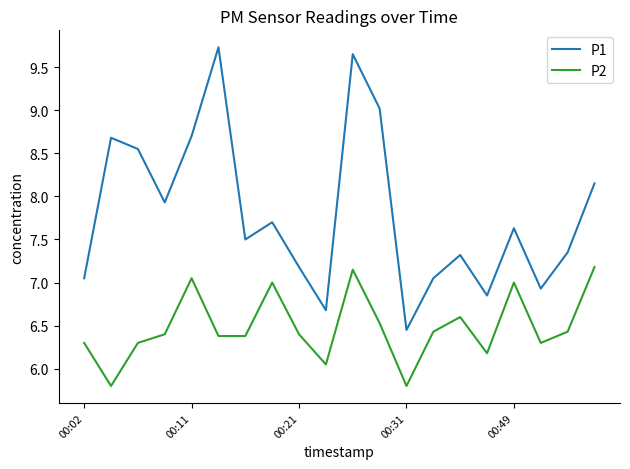

Rank the series by their maximum value, from lowest to highest.

P2, P1